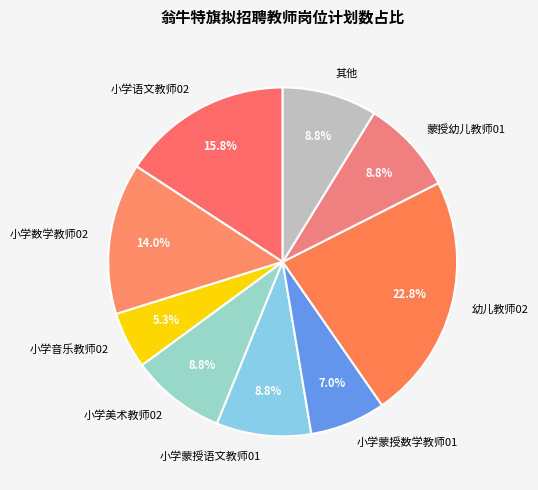

To the nearest percent, what percentage of the pie is 小学美术教师02?

9%